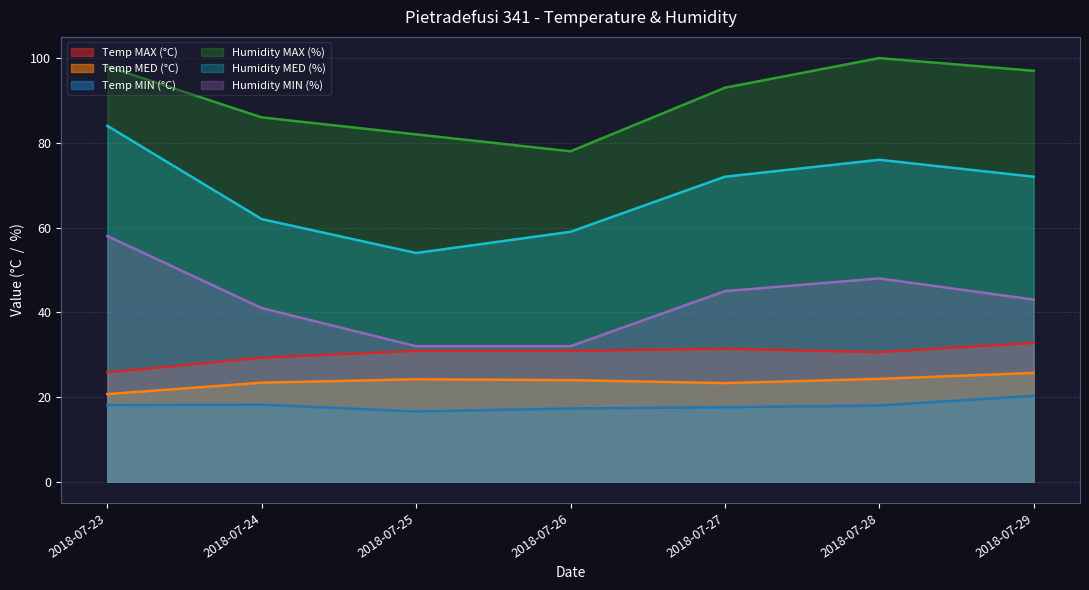

Is it true that Temp MAX (°C) equals 5.3 at 2018-07-23?

False